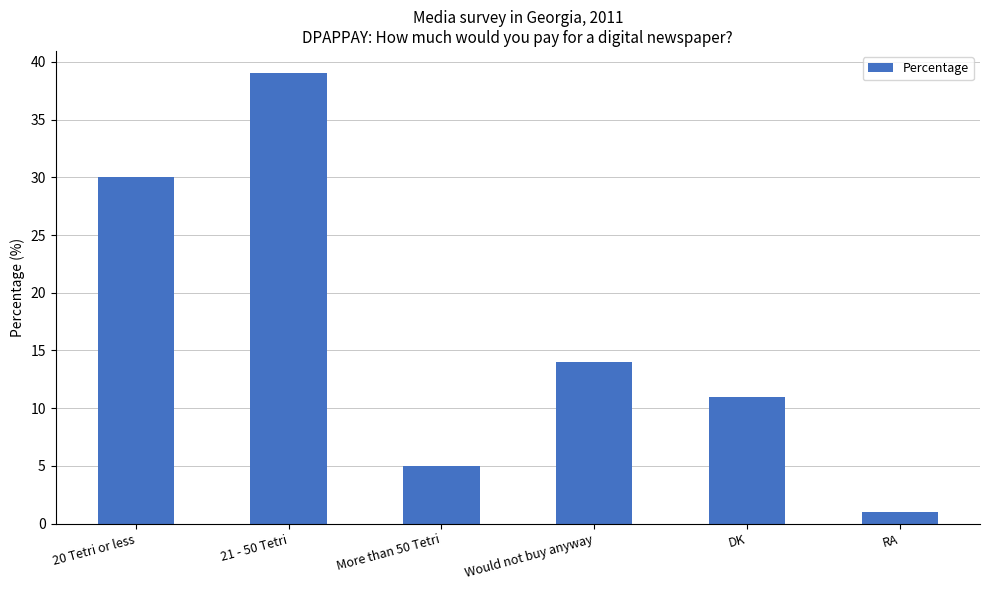

What is the smallest value displayed?

1